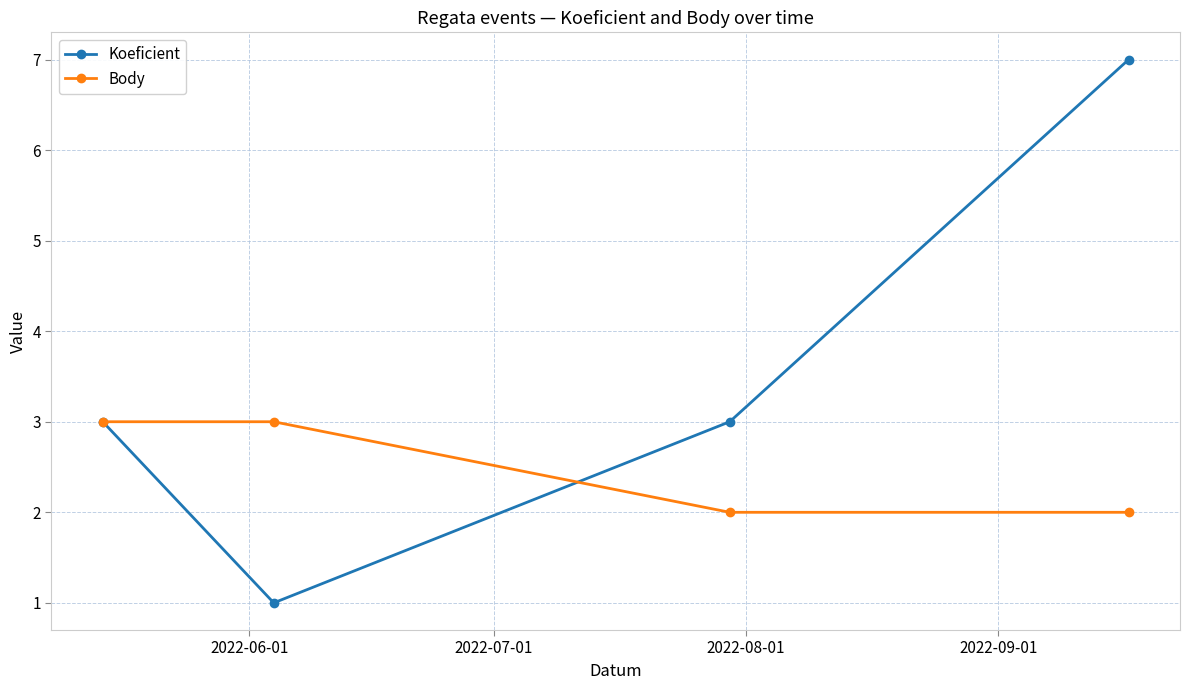

Rank the series by their maximum value, from lowest to highest.

Body, Koeficient